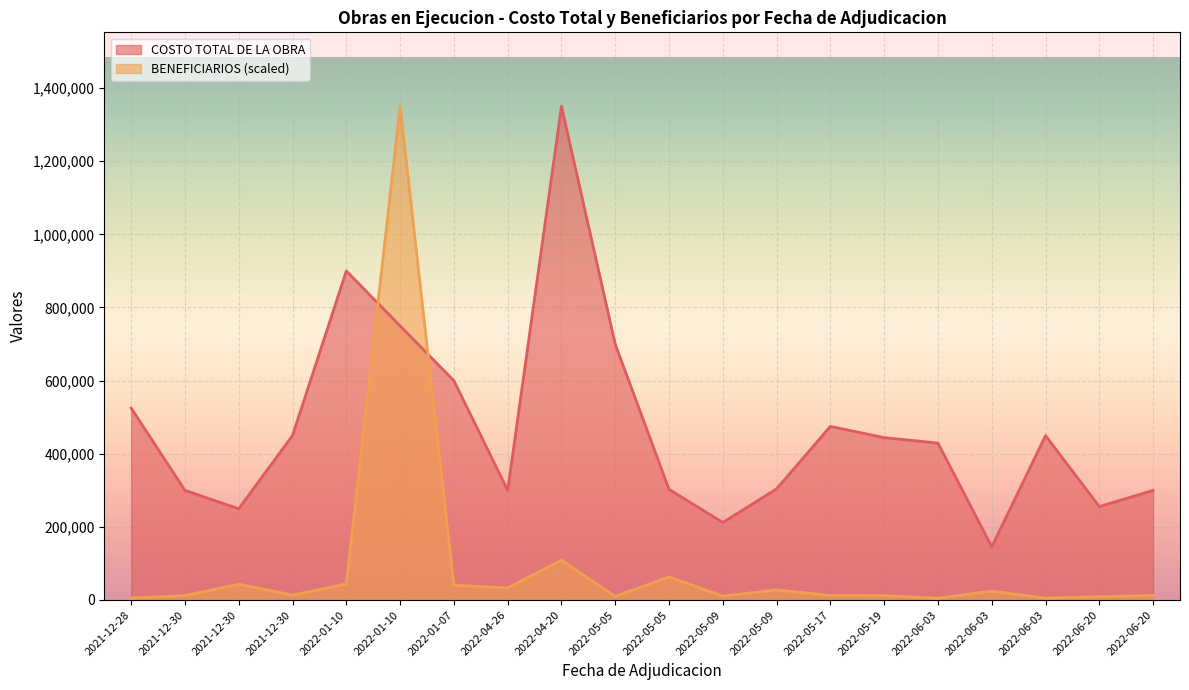

At which category does the chart reach its peak across all series?

2022-04-20